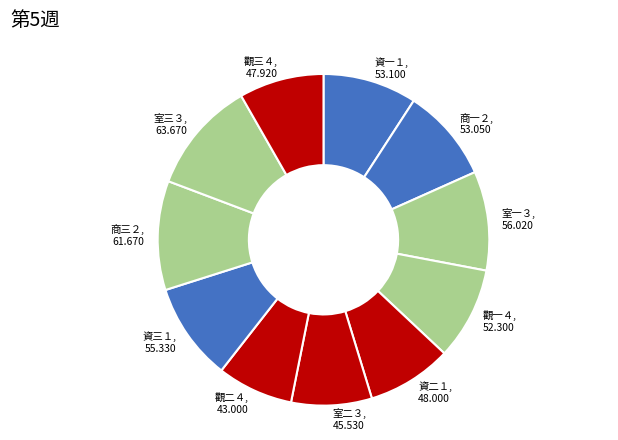

Is there any slice that represents more than half of the pie?

No